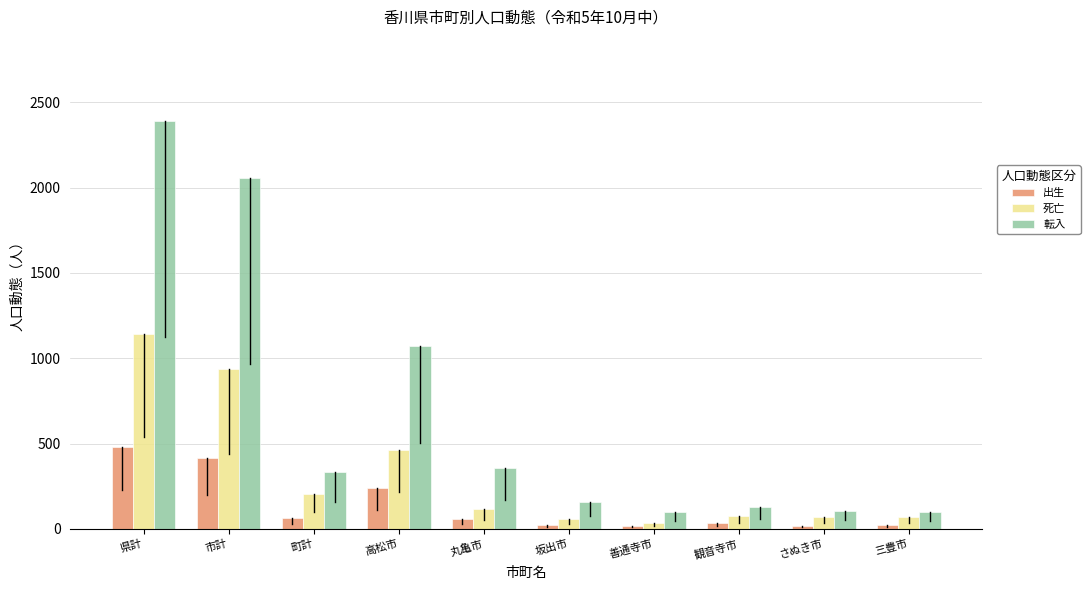

Is the value of 死亡 at 丸亀市 greater than the value of 出生 at さぬき市?

Yes